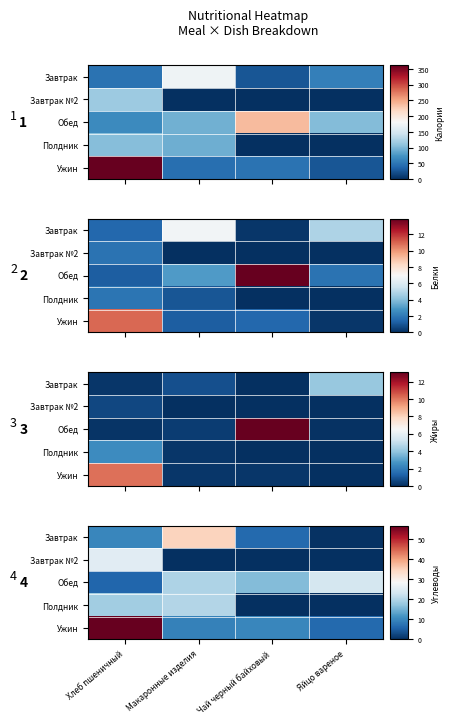

What is the maximum value for Ужин?

56.9